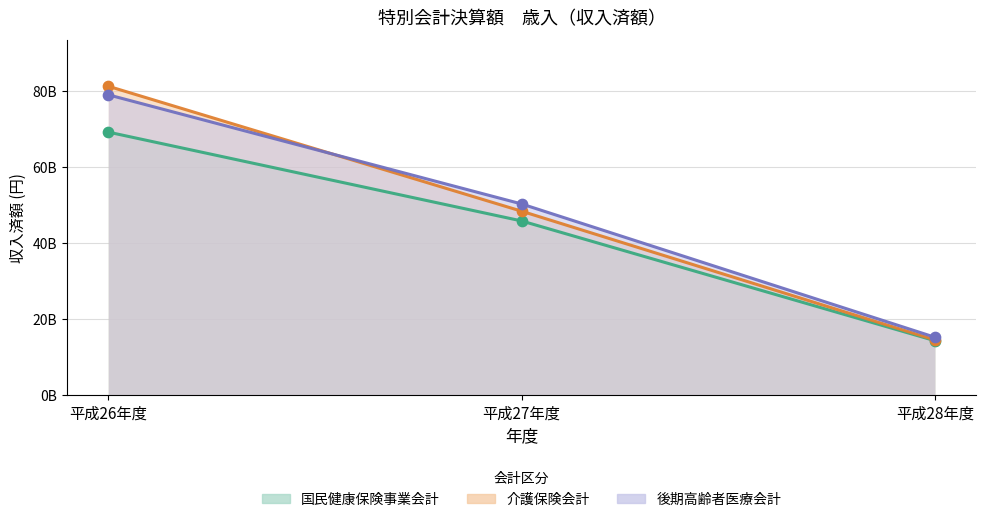

Which series reaches the minimum Y coordinate?

収入済額_26